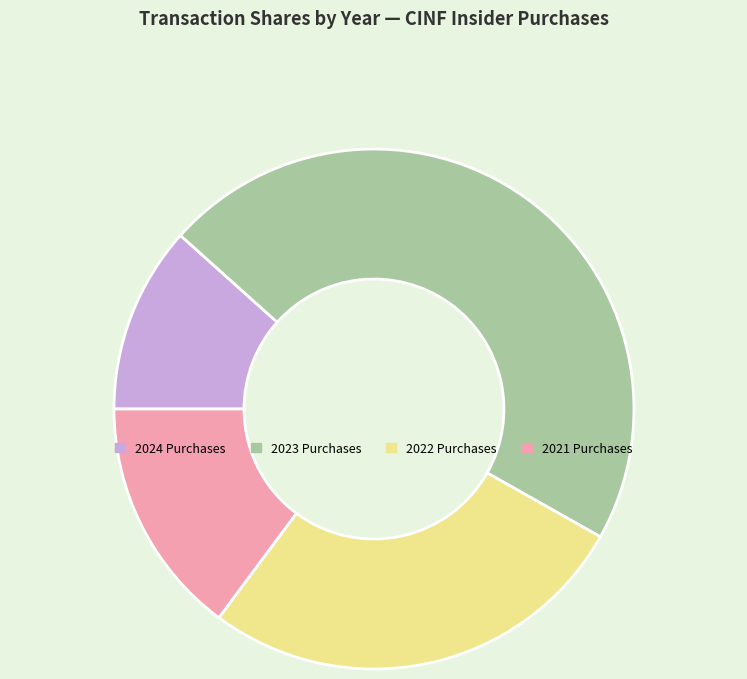

How many slices are in this pie chart?

4